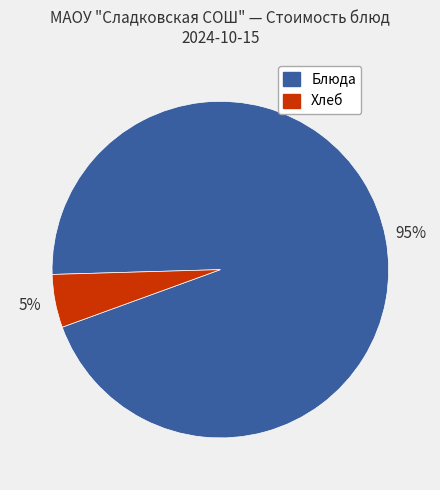

How many segments does this pie chart have?

2